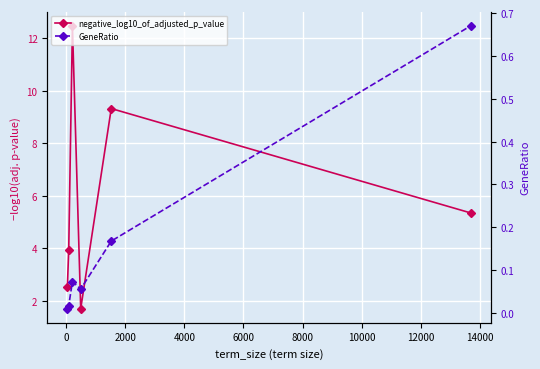

The value of negative_log10_of_adjusted_p_value at 0 is 5.3. True or false?

False